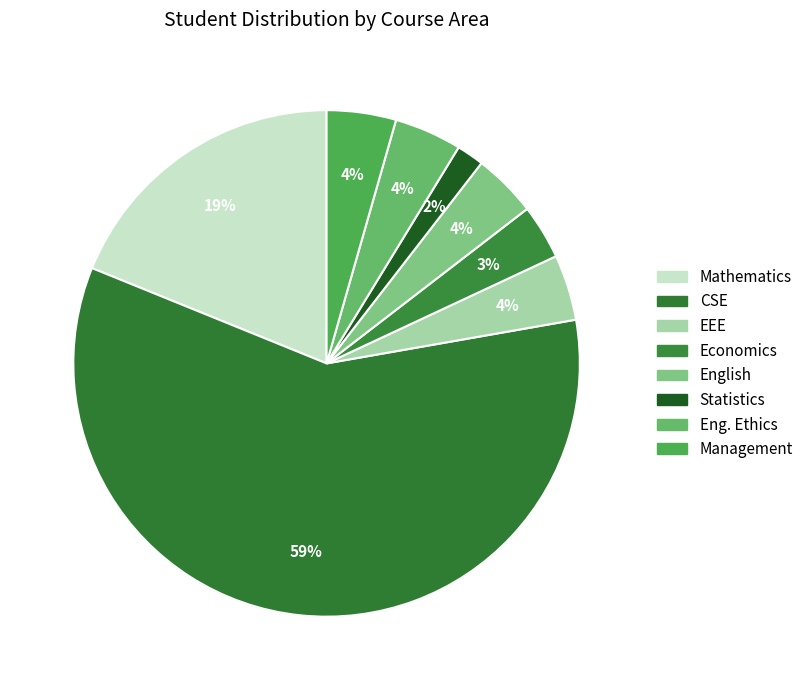

Count the number of slices in the pie.

8